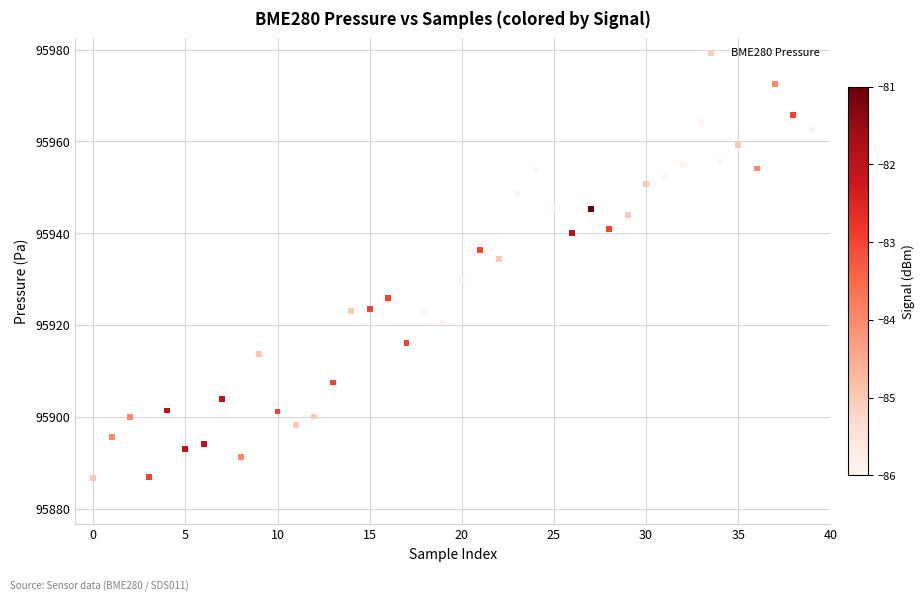

What is the range of Y values (max minus min)?

85.9